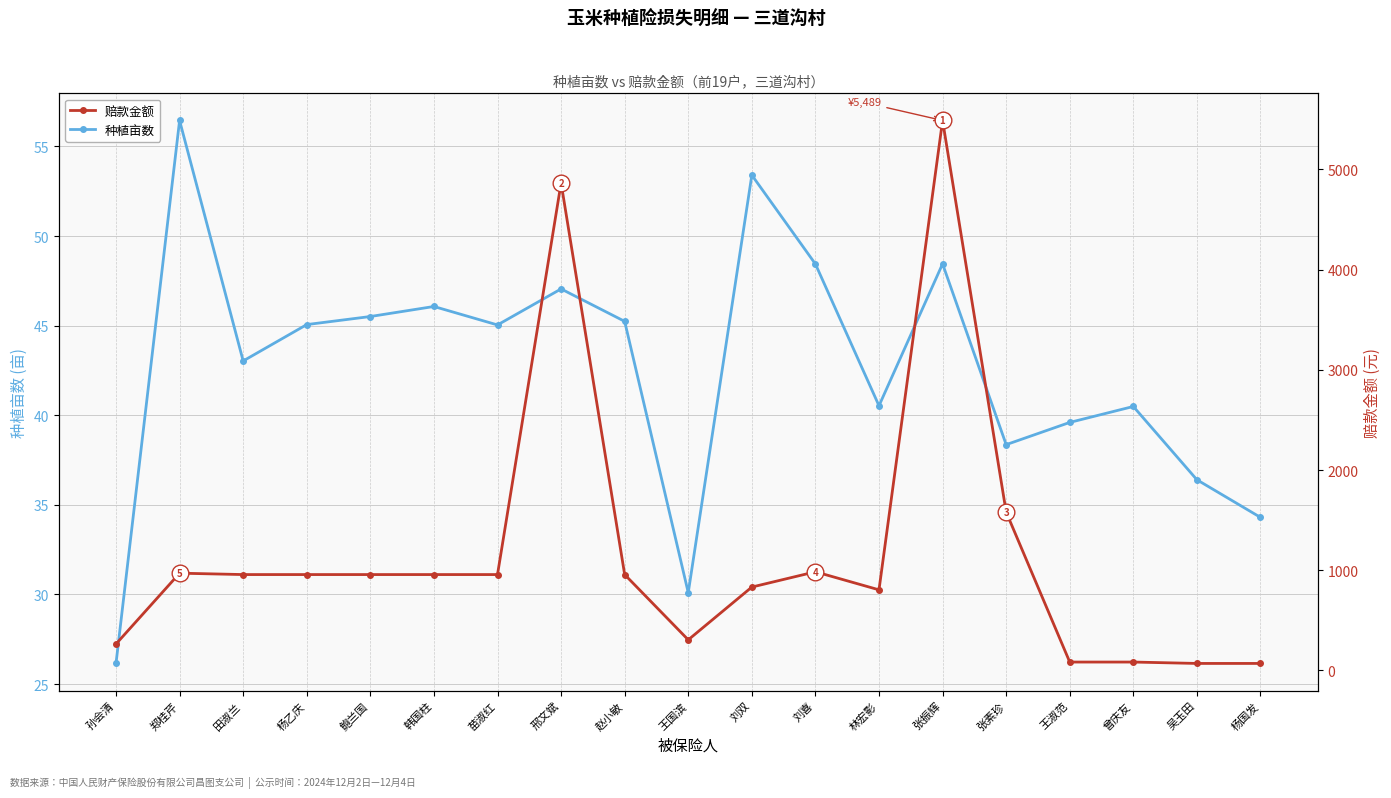

Is it true that 赔款金额 equals 274.2 at 韩国柱?

False